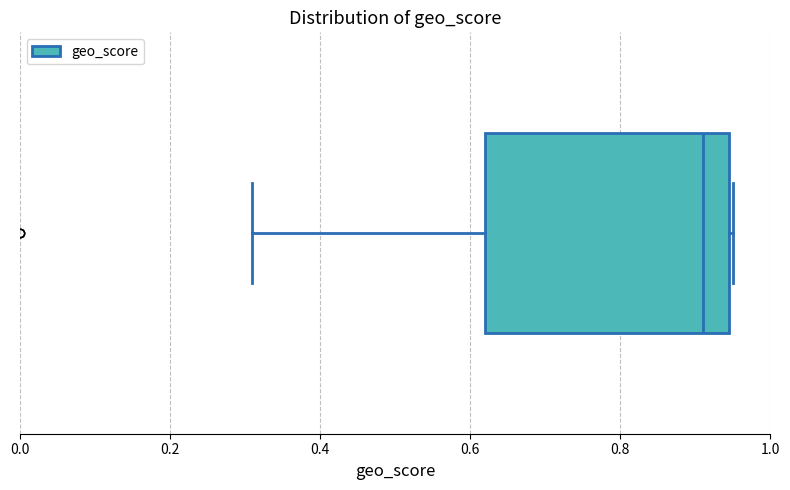

Transcribe this box plot: give where the median line is, the range the box spans, and where the two whiskers end, as read against the x-axis. The values are not printed on the chart, so give them approximately, as read against the axis.

median 0.92, box 0.62 to 0.94, whiskers 0.32 to 0.96